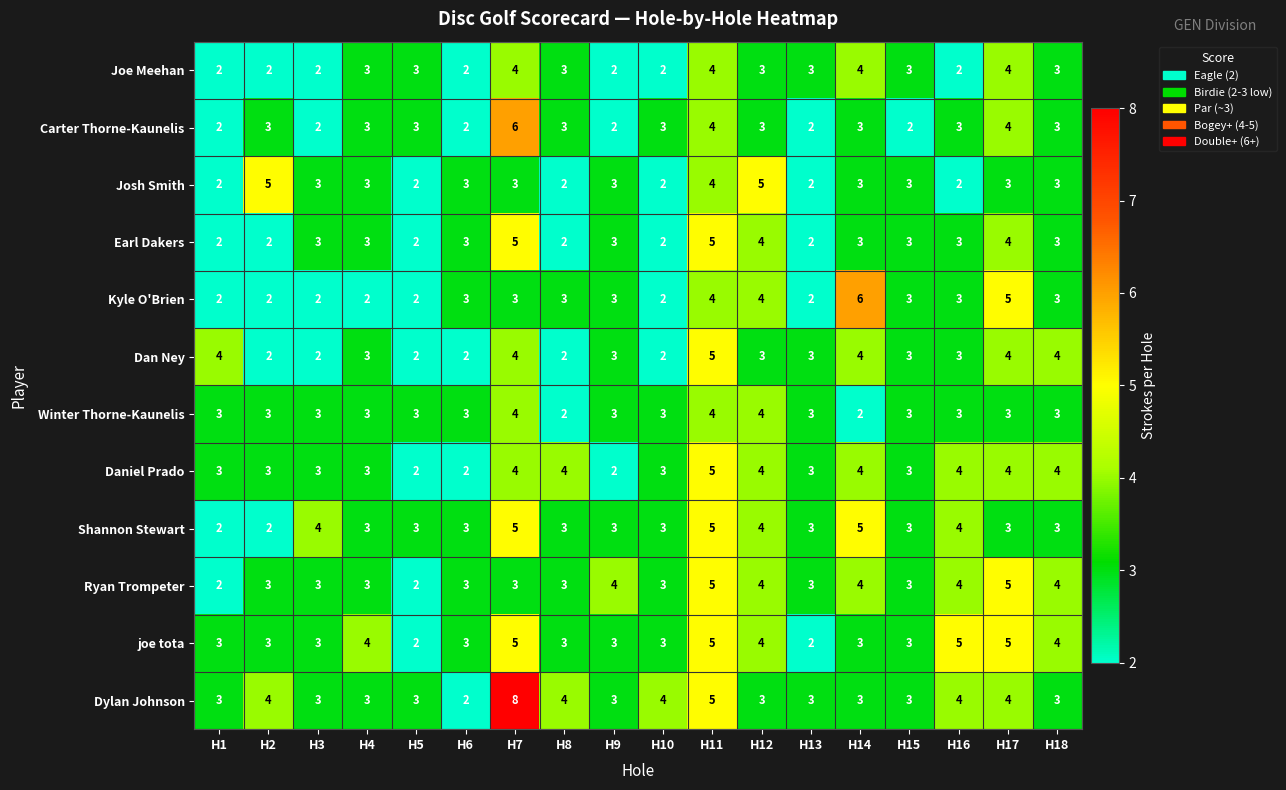

Is it true that Daniel Prado equals 2 at H6?

True